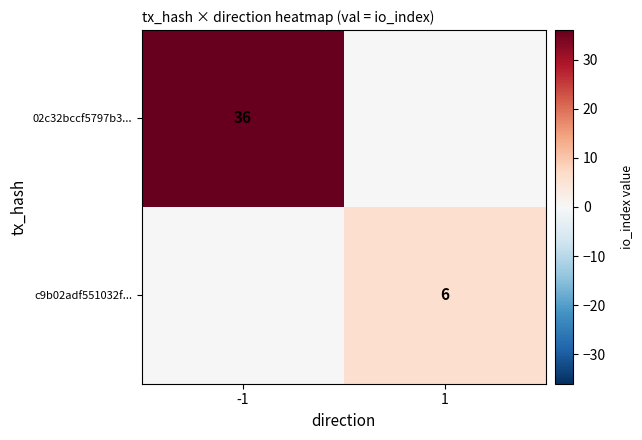

At which category does the chart reach its minimum across all series?

1